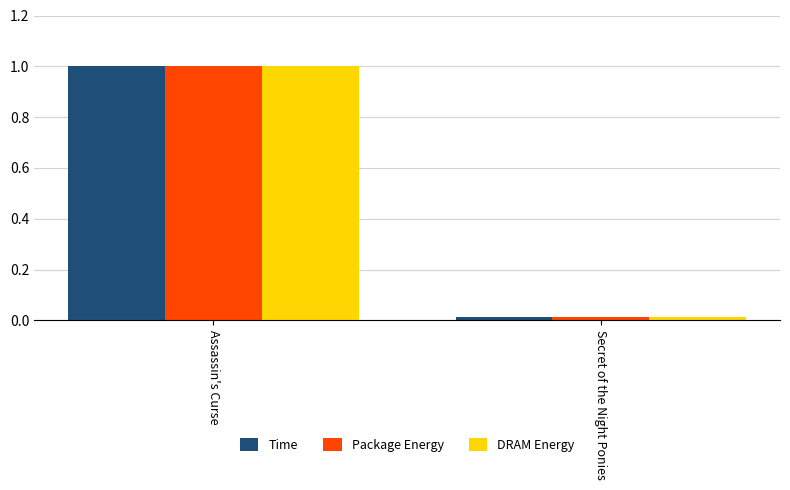

What is the label of the 2nd bar from the left?

Secret of the Night Ponies